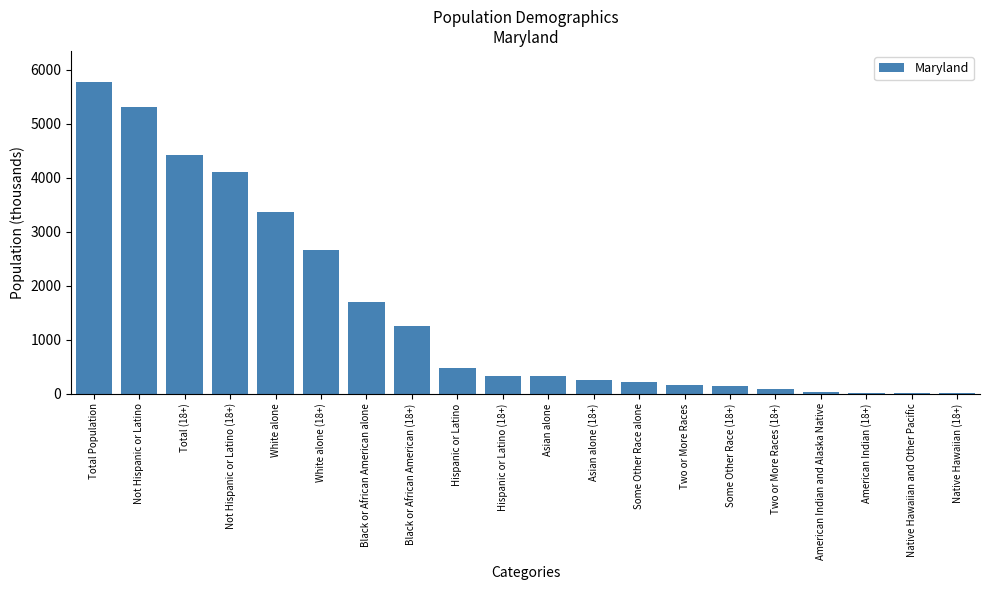

What is the greatest value displayed?

5773.6